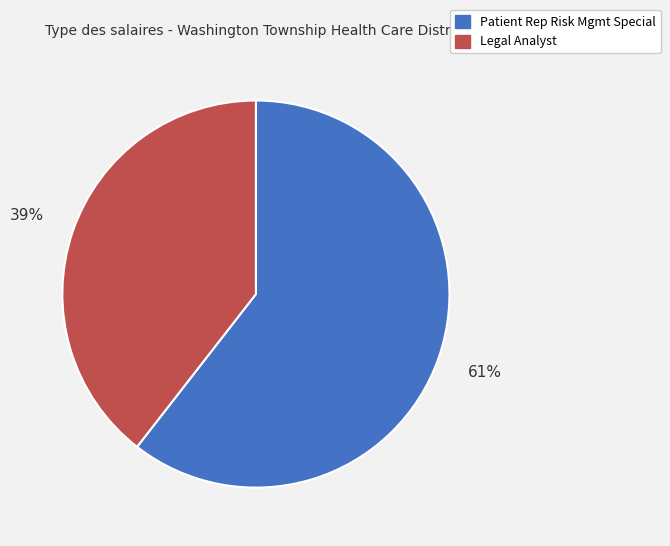

Which category has the smallest portion of the pie?

Legal Analyst